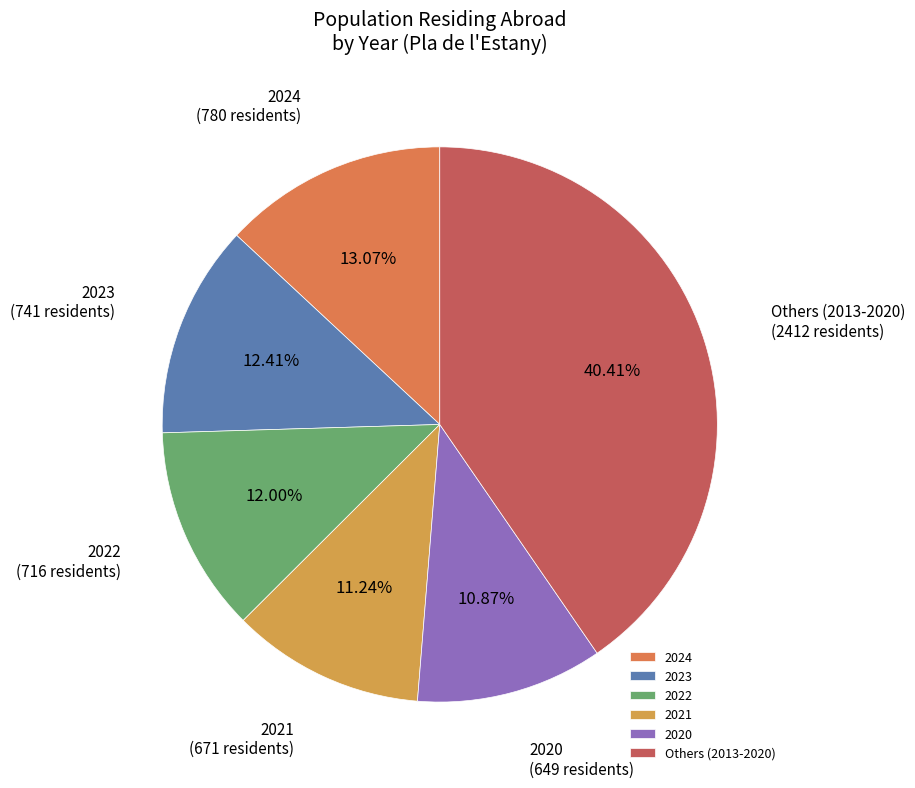

Combined, do 2022 and 2024 account for over 50%?

No